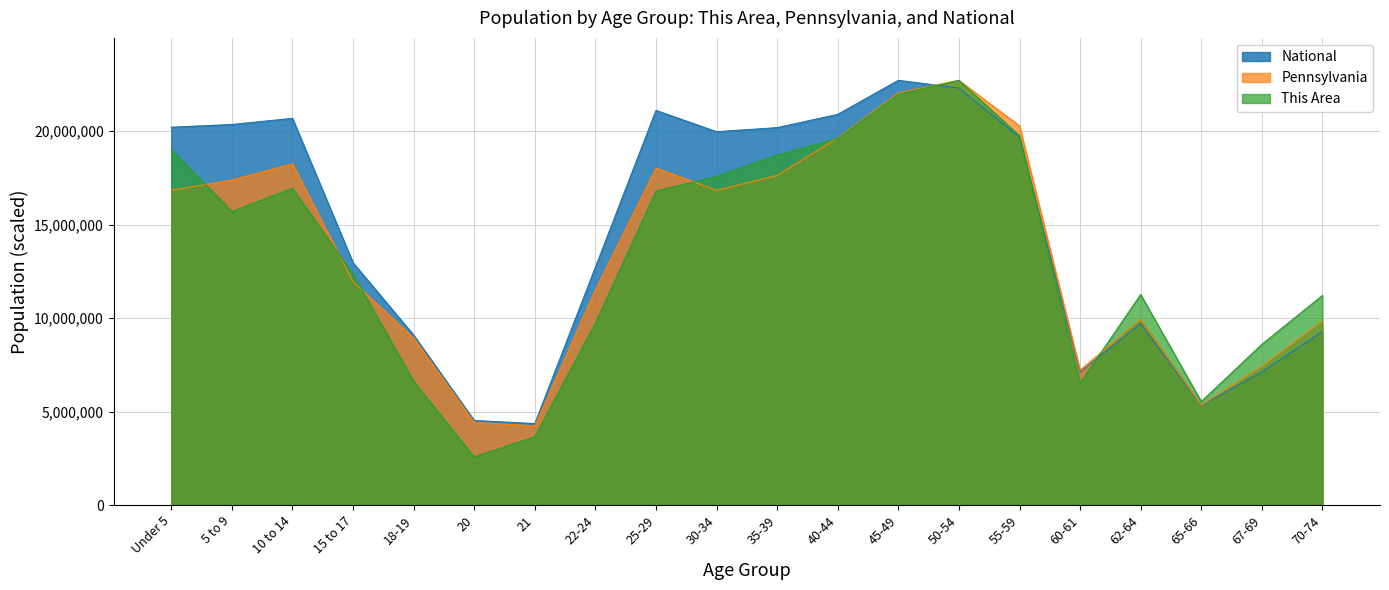

What is the difference between the second highest and minimum values in the National series?

17943831.0